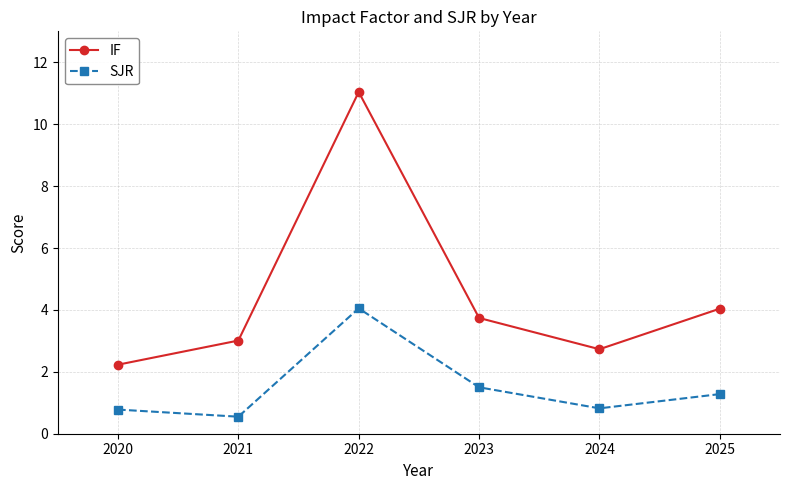

What is the spread (max minus min) of values at 2023?

2.2